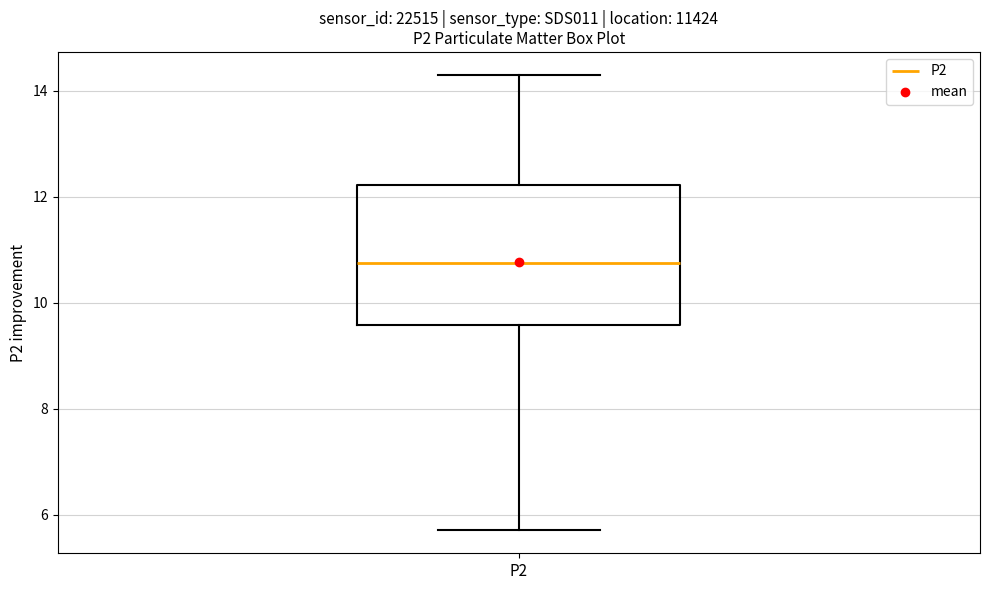

Transcribe this box plot: give where the median line is, the range the box spans, and where the two whiskers end, as read against the y-axis. The values are not printed on the chart, so give them approximately, as read against the axis.

median 10.8, box 9.6 to 12.2, whiskers 5.8 to 14.4